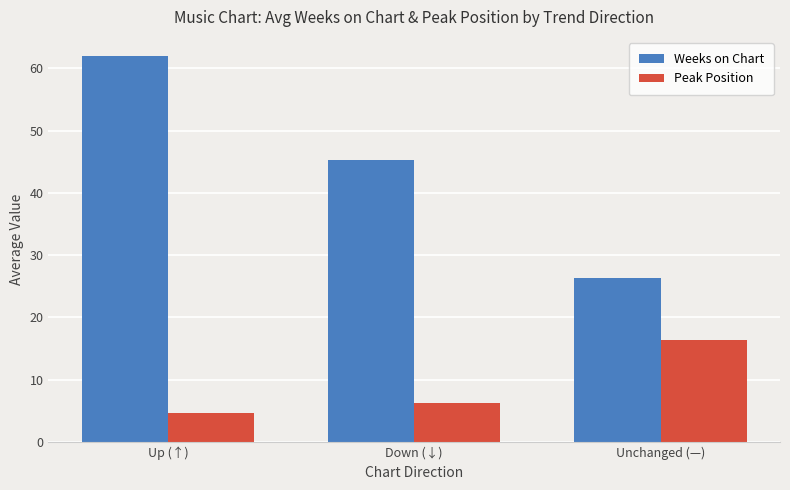

Rank the categories by Weeks on Chart value from lowest to highest.

Unchanged (—), Down (↓), Up (↑)